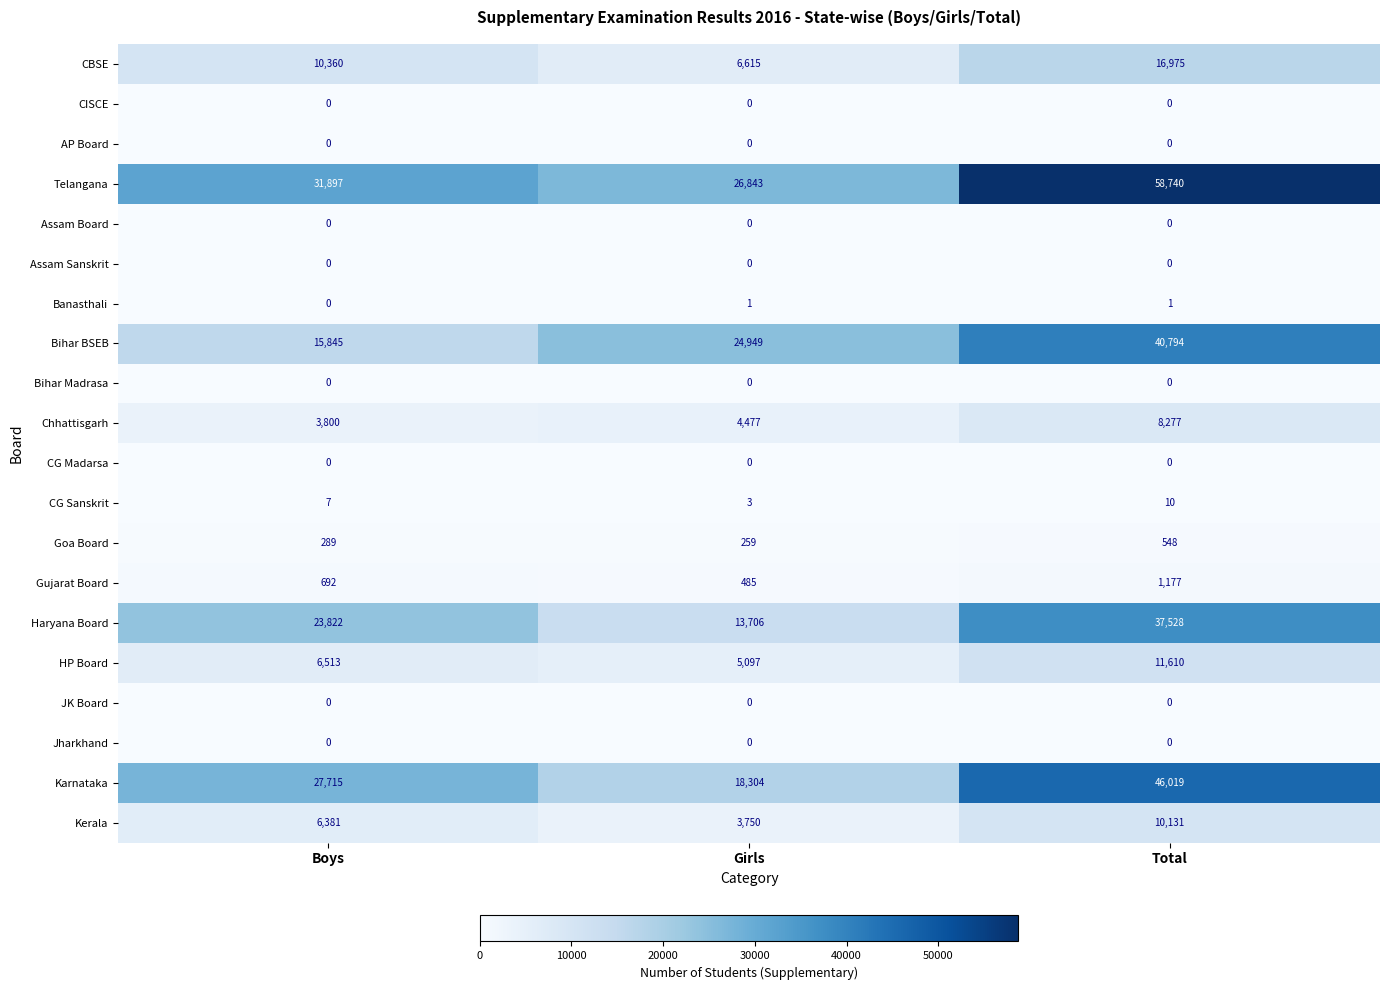

Between Girls and Total, which series saw the biggest shift?

Telangana